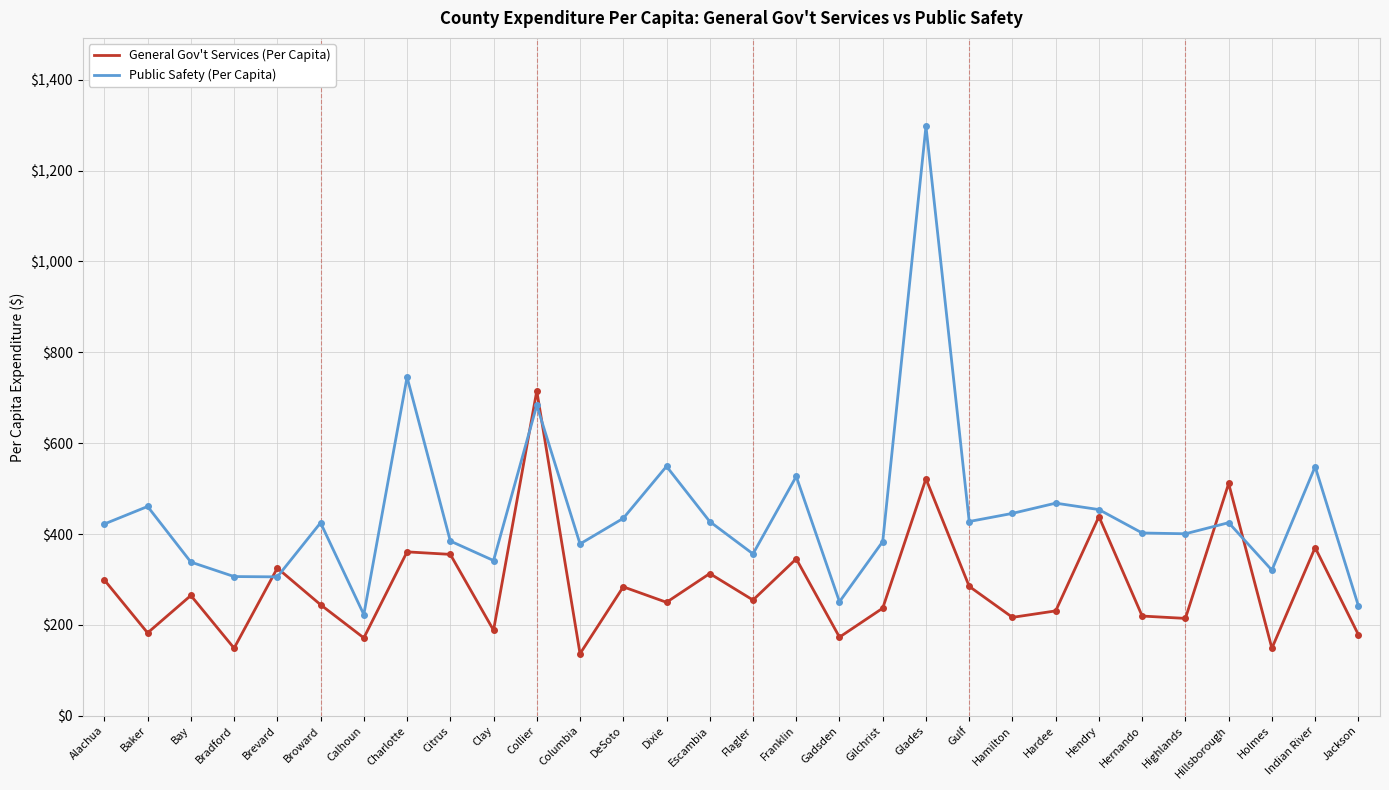

List the series in order of their overall mean, lowest first.

General Gov't Services (Per Capita), Public Safety (Per Capita)